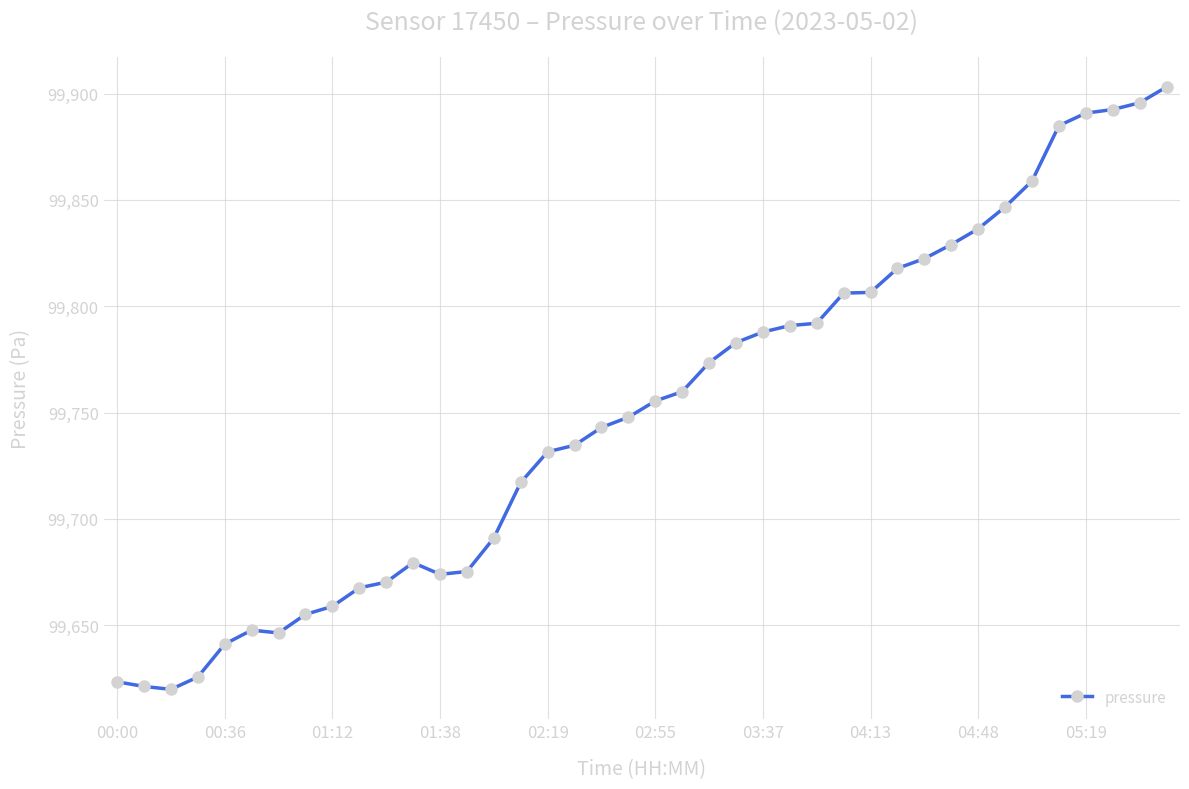

What is the value of the 24th point from the left?

99782.9